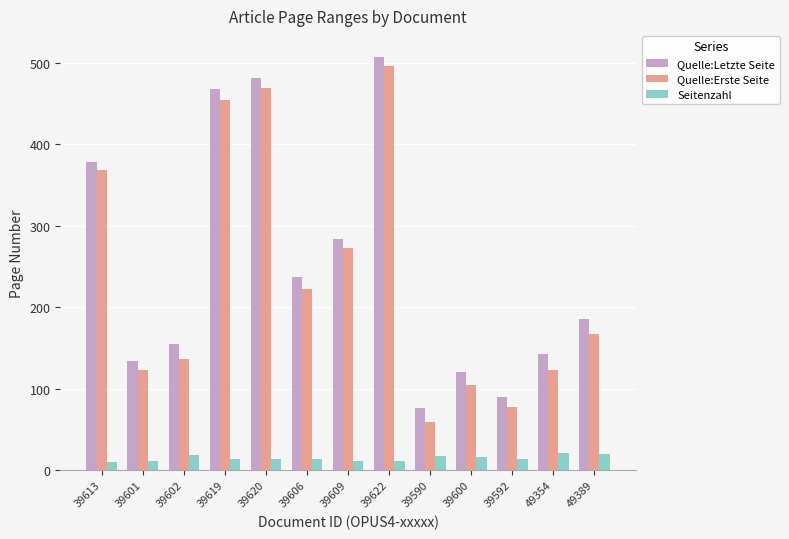

What is the difference between the second highest and second lowest values in the Quelle:Erste Seite series?

392